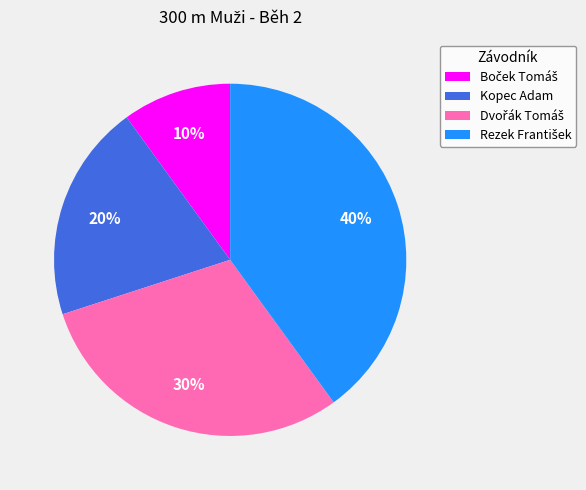

How many segments does this pie chart have?

4